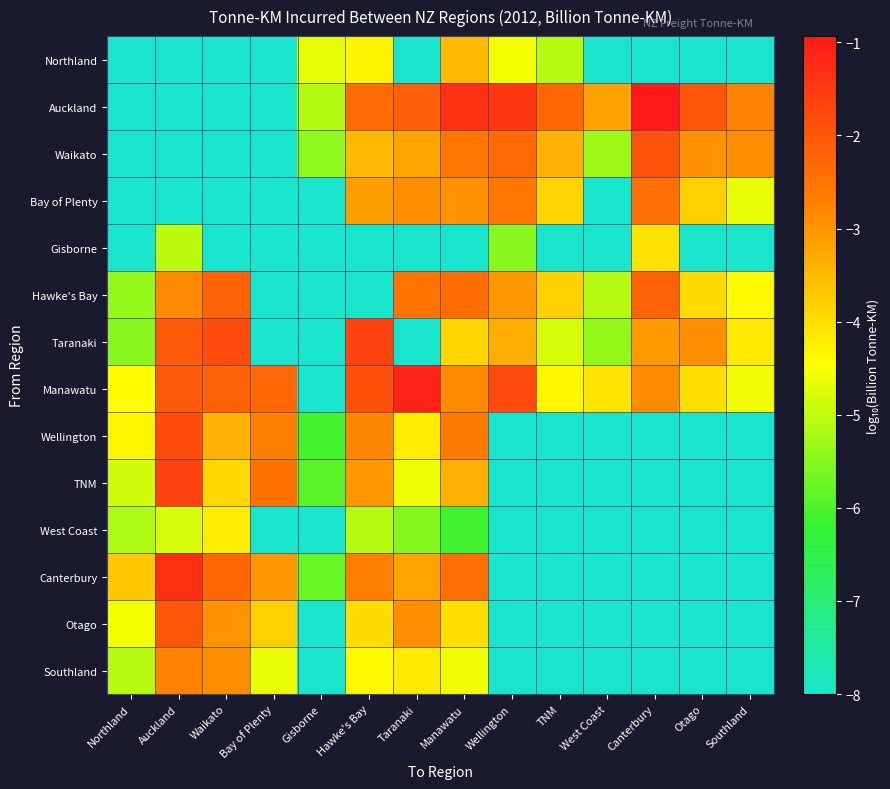

Which series has the widest spread of values?

Auckland